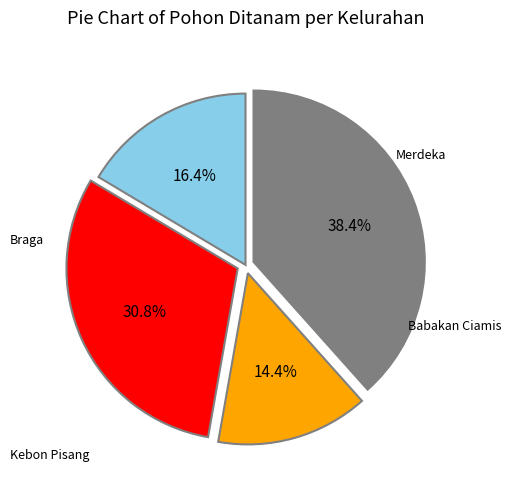

Is there any slice that represents more than half of the pie?

No